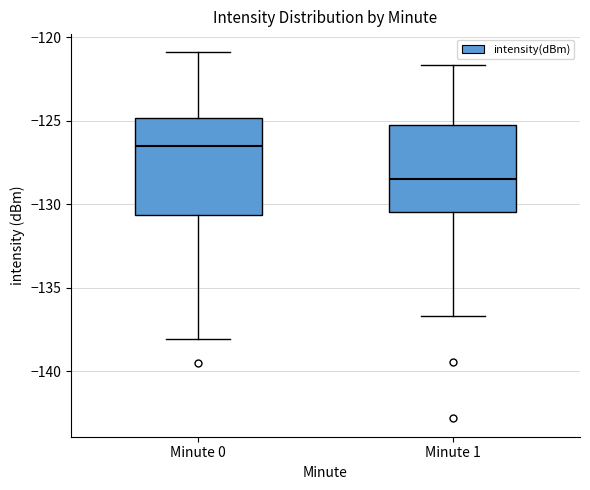

Reading left to right, transcribe this box plot: for each box, give where its median line is, the range the box spans, and where its two whiskers end, as read against the y-axis. The values are not printed on the chart, so give them approximately, as read against the axis.

Minute 0: median -126.5, box -130.5 to -125.0, whiskers -138.0 to -121.0
Minute 1: median -128.5, box -130.5 to -125.5, whiskers -136.5 to -121.5